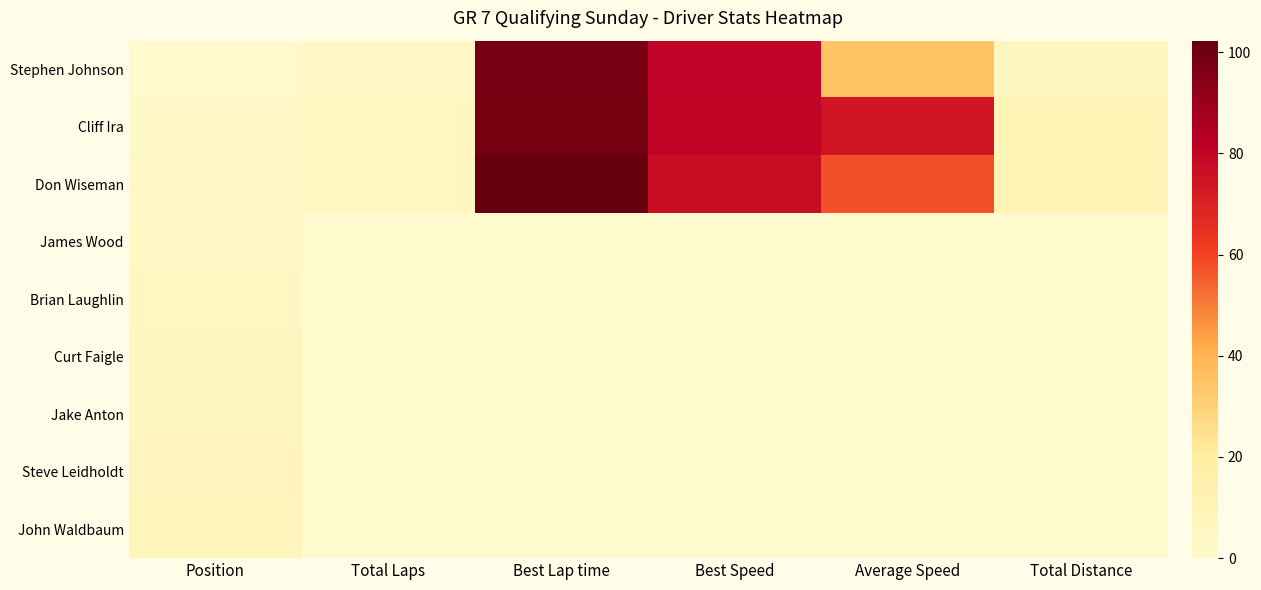

At which category does the chart reach its peak across all series?

Best Lap time